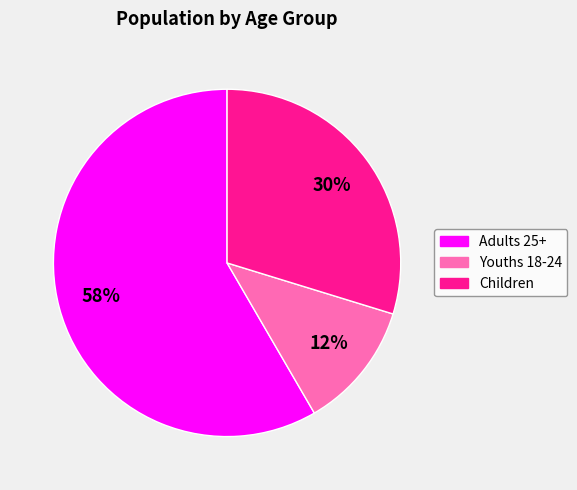

What is the majority slice?

Adults 25+